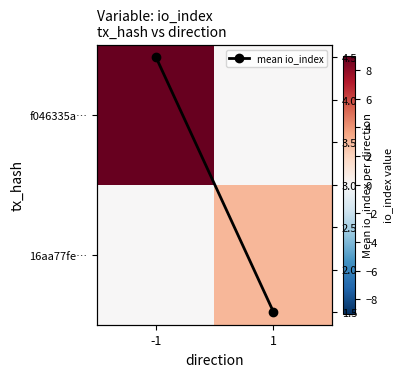

The value of mean io_index at 1 is 1.5. True or false?

True